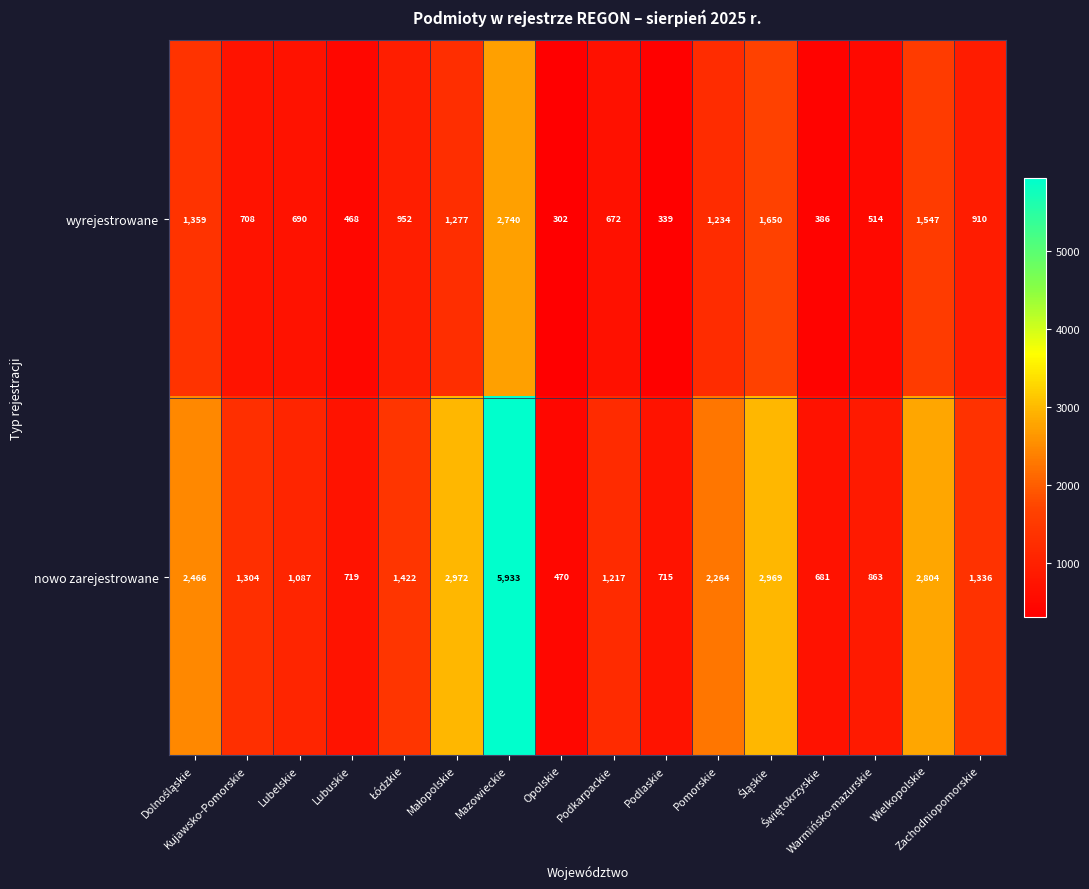

What is the difference between the second highest and second lowest values in the nowo zarejestrowane series?

2291